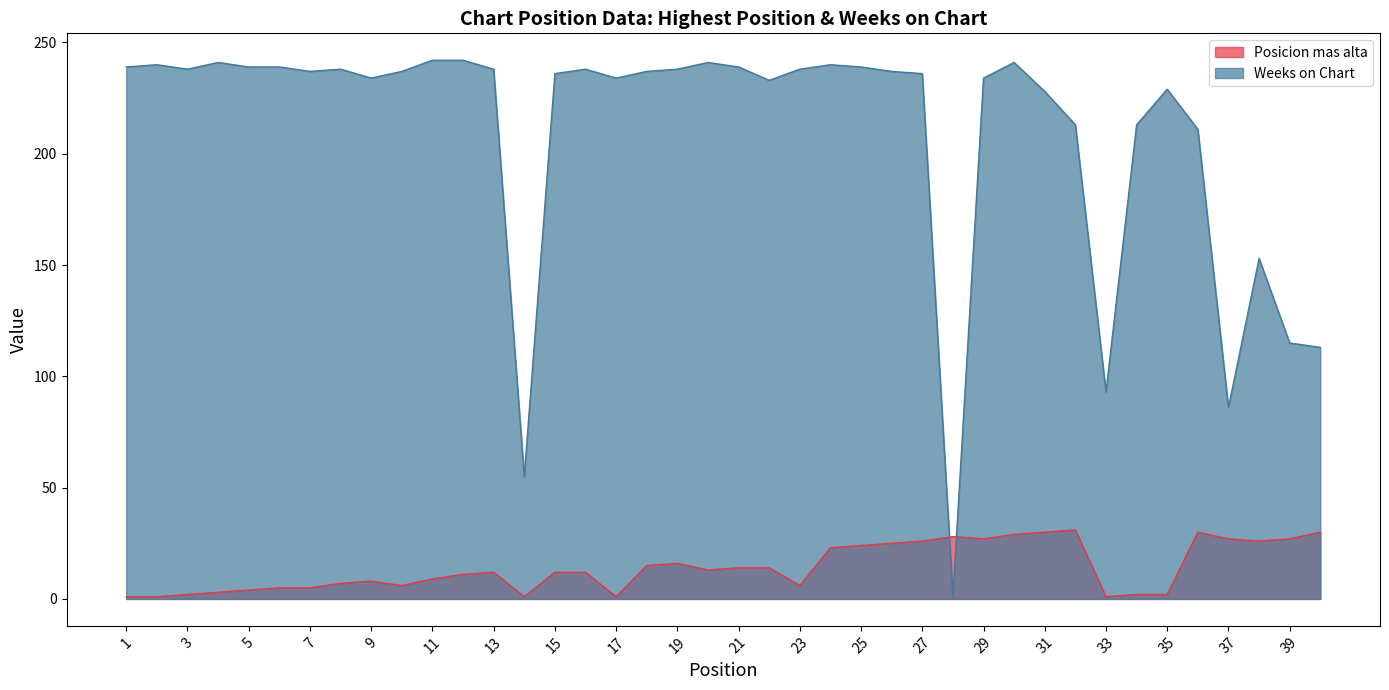

Reading left to right, what are all the values shown in this chart?

Posicion mas alta: 1	1	2	3	4	5	5	7	8	6	9	11	12	1	12	12	1	15	16	13	14	14	6	23	24	25	26	28	27	29	30	31	1	2	2	30	27	26	27	30
Weeks on Chart: 239	240	238	241	239	239	237	238	234	237	242	242	238	55	236	238	234	237	238	241	239	233	238	240	239	237	236	1	234	241	228	213	93	213	229	211	86	153	115	113